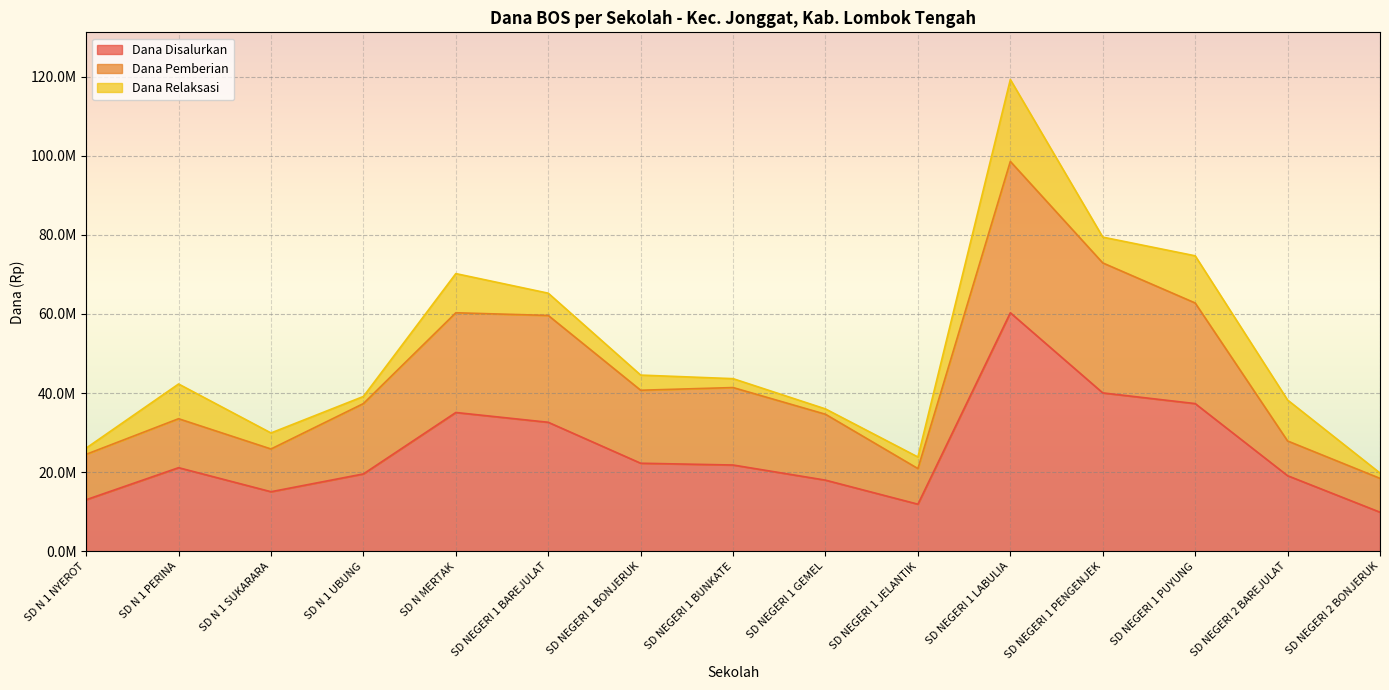

Does the chart display data point markers on the line(s)?

No